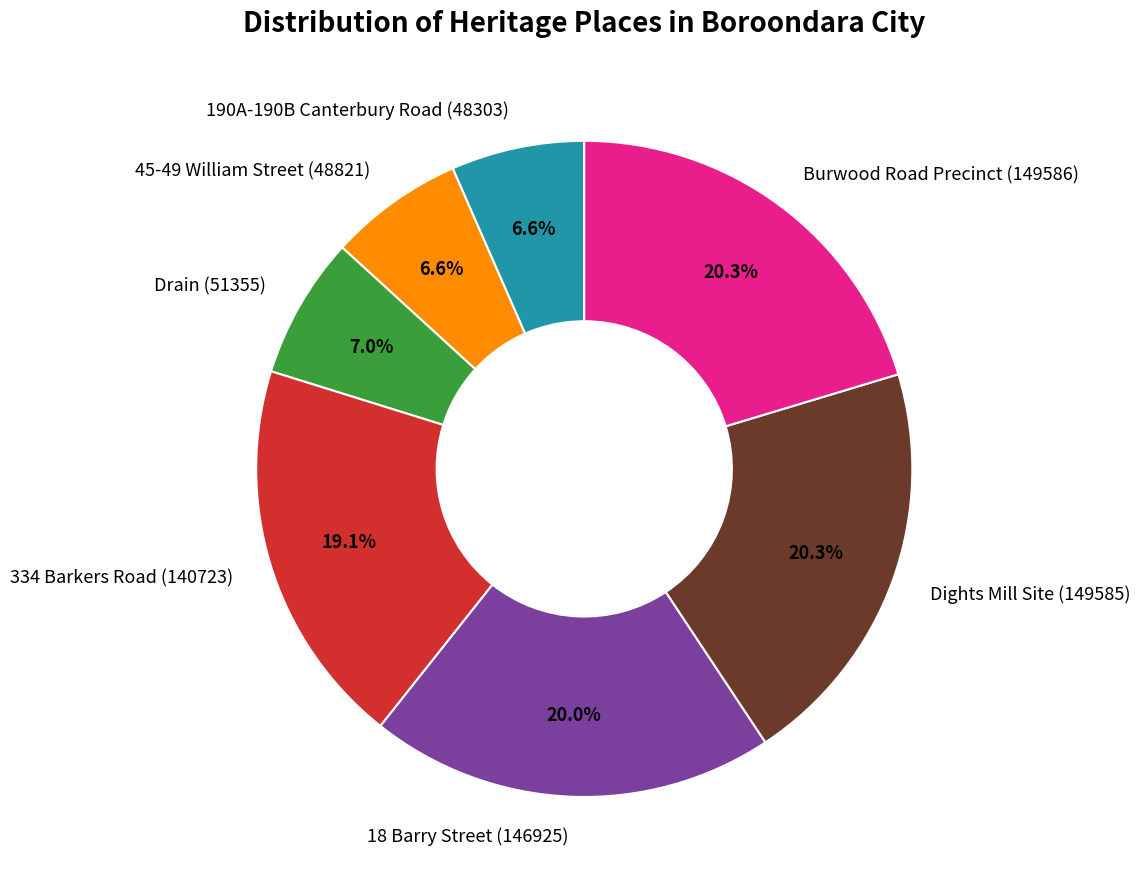

Approximately how many times larger is the value at 190A-190B Canterbury Road compared to Dights Mill Site?

0.3